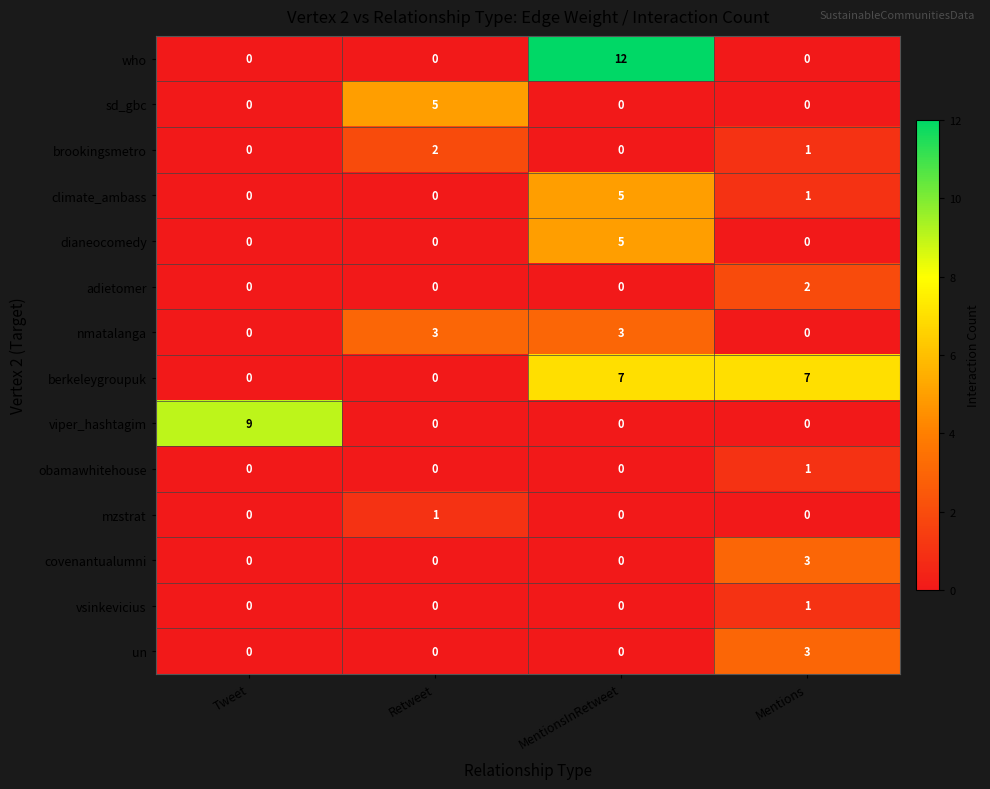

Is the value of nmatalanga at MentionsInRetweet greater than the value of obamawhitehouse at Mentions?

Yes